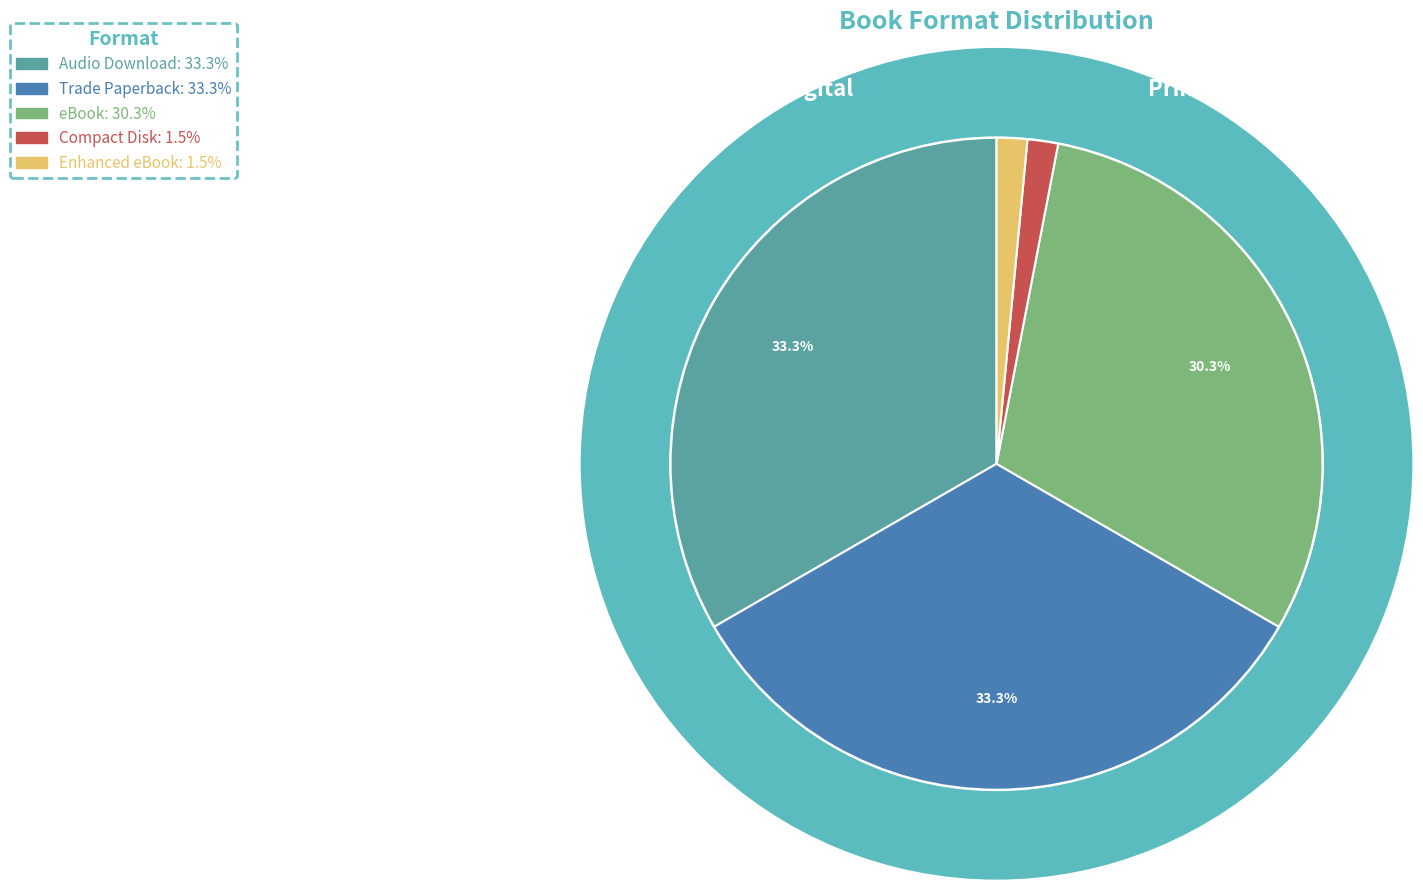

To the nearest percent, what percentage of the pie is Compact Disk?

2%